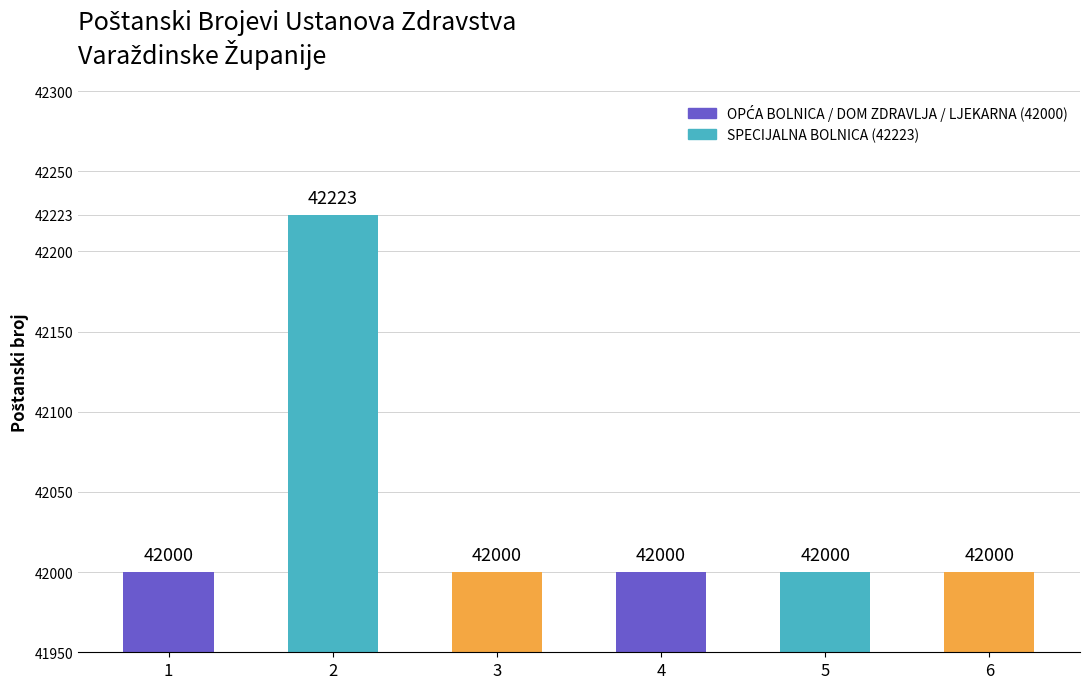

What is the ratio of the value at 4 to the value at 1?

1.0